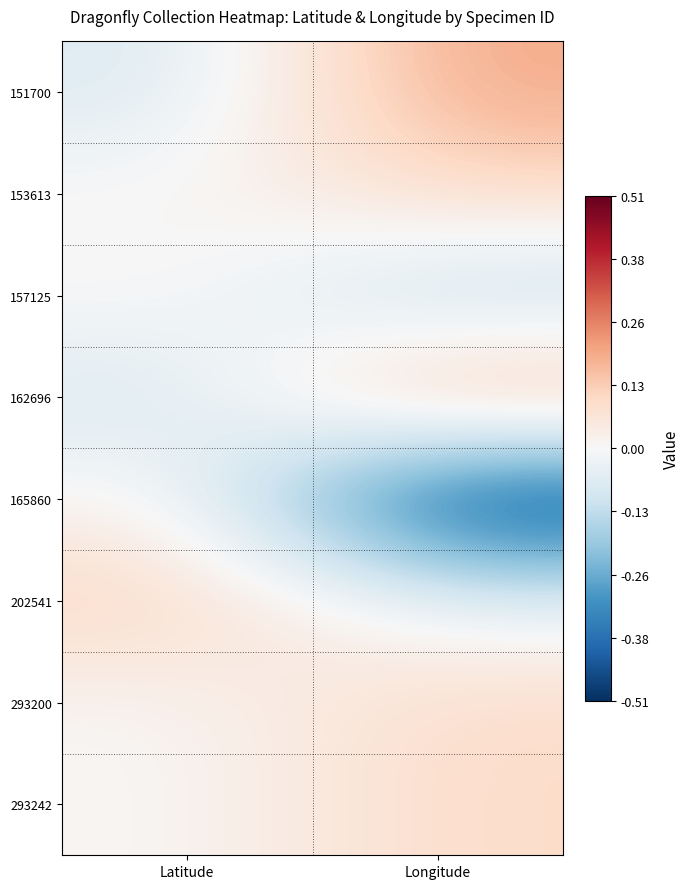

At which category is the sum across all series the highest?

Latitude